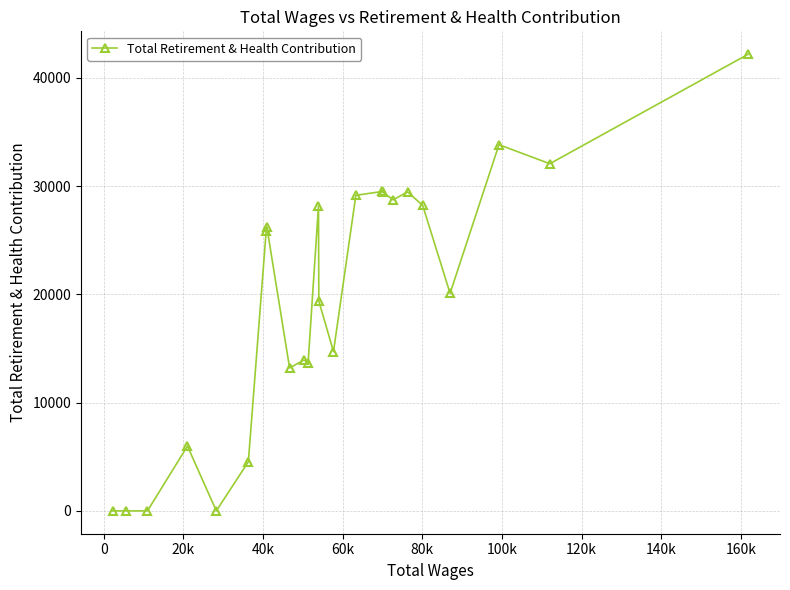

What is the sum of all values?

468408